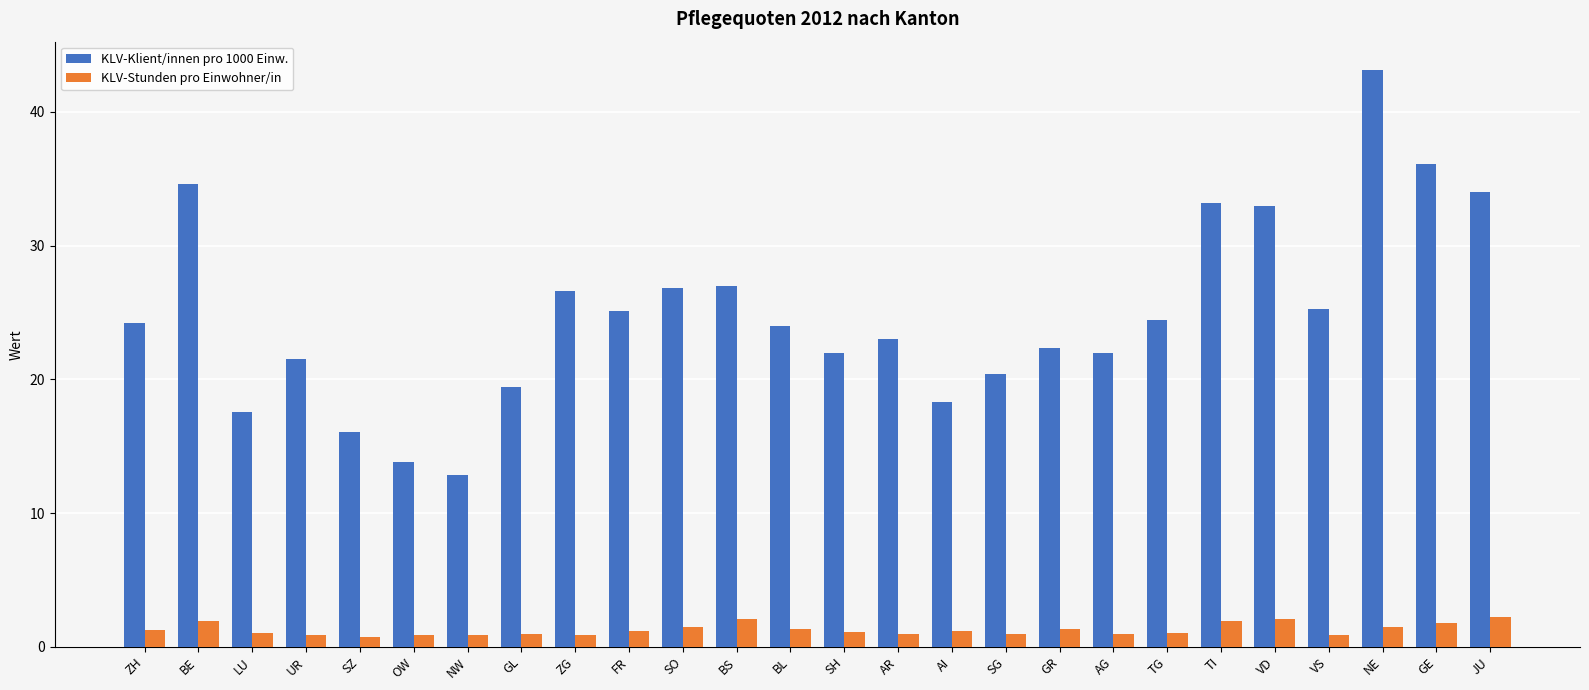

How many bars are there in total?

52